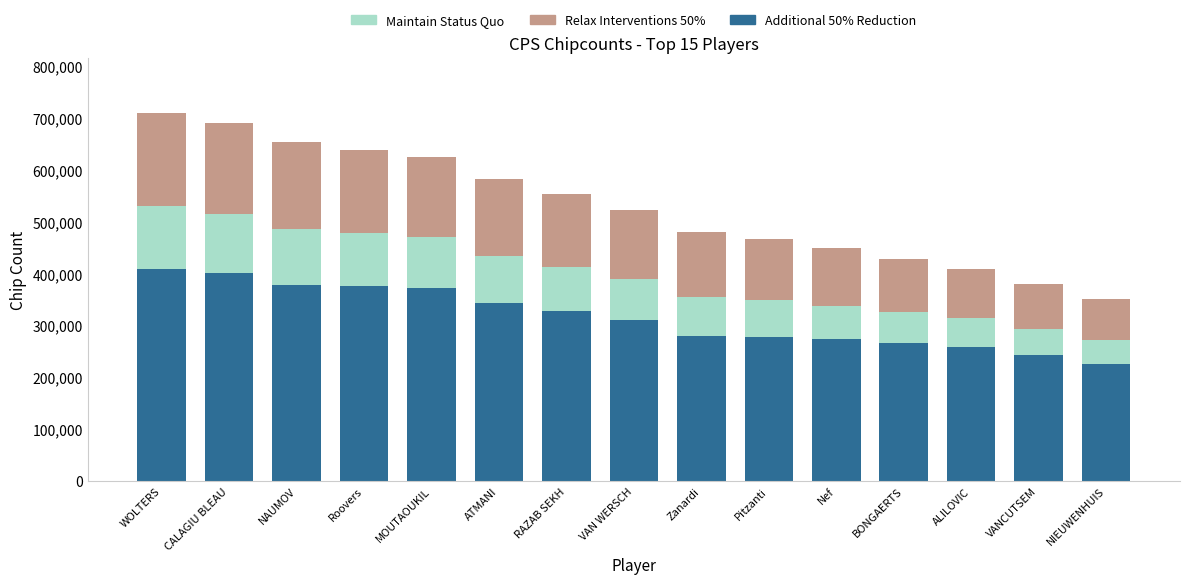

The Additional 50% Reduction series shows 343000 at ATMANI. True or false?

True